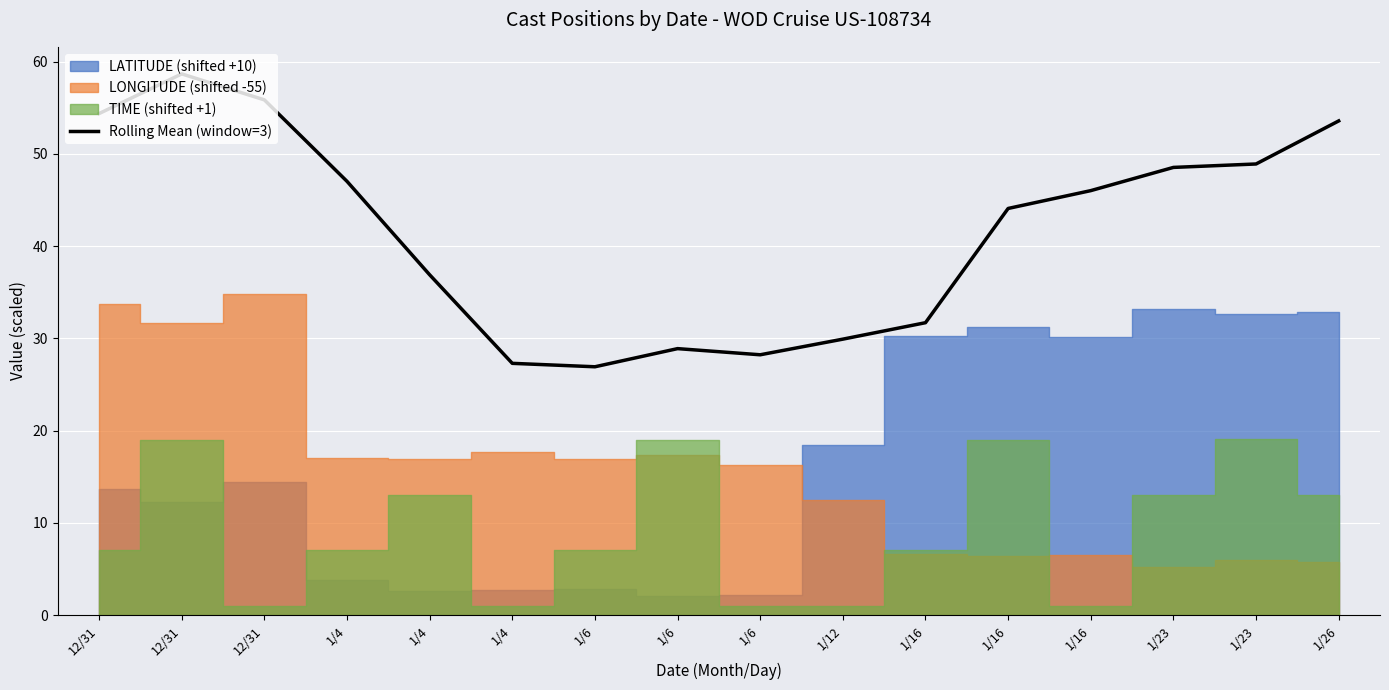

Does the chart display data point markers on the line(s)?

No